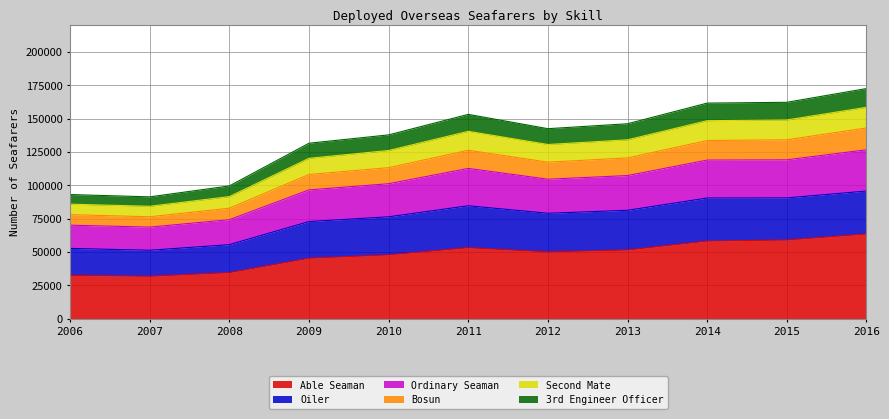

List the labels in order of Able Seaman value, largest first.

2016, 2015, 2014, 2011, 2013, 2012, 2010, 2009, 2008, 2006, 2007